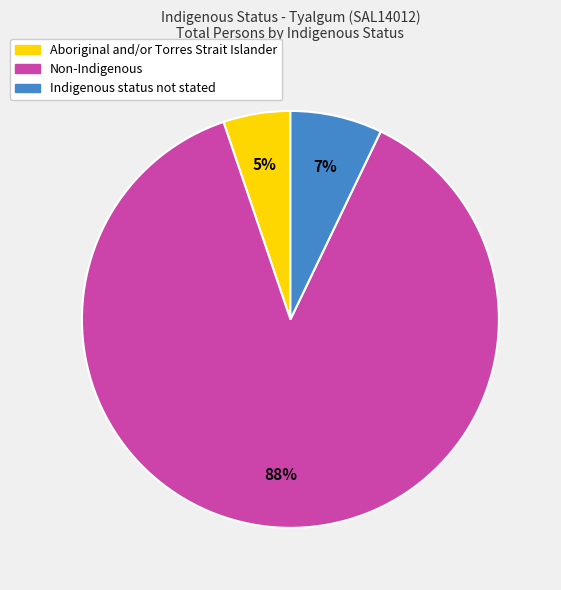

To the nearest percent, what portion does Non-Indigenous represent?

88%